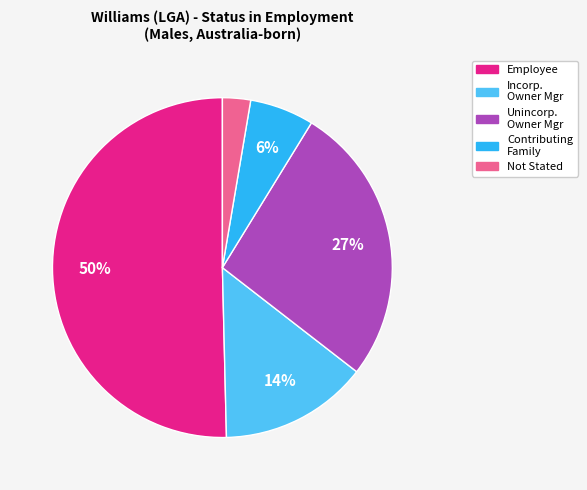

How many slices are in this pie chart?

5